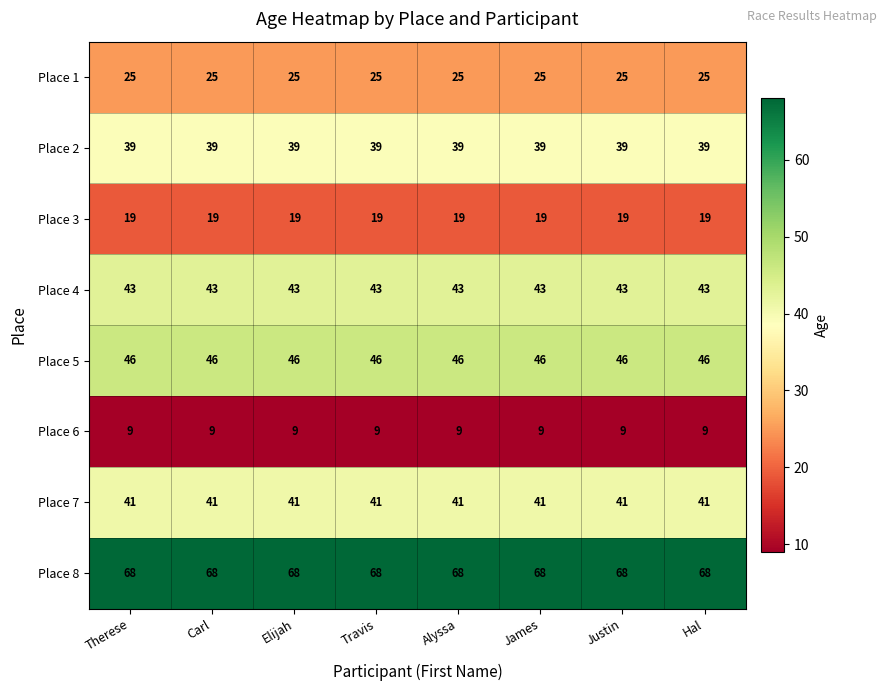

Count the number of data series in this chart.

8